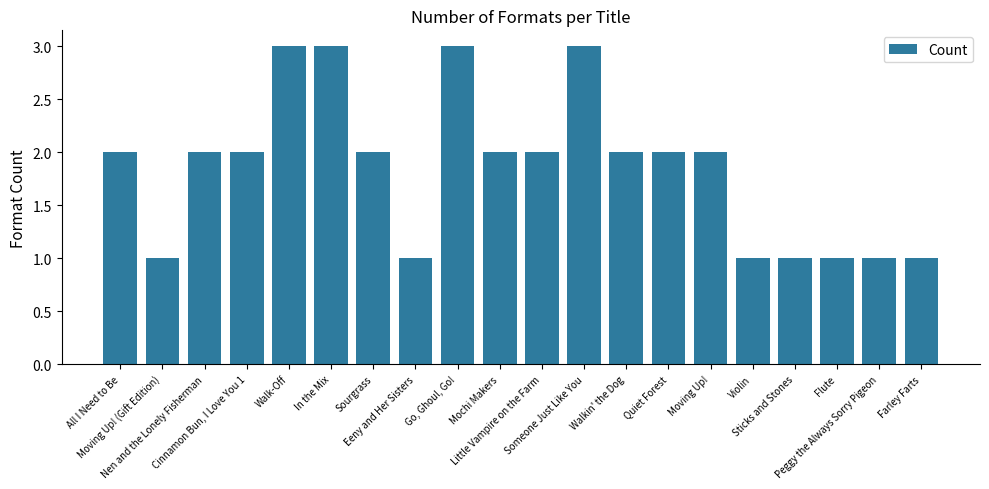

What is the minimum value shown in the chart?

1